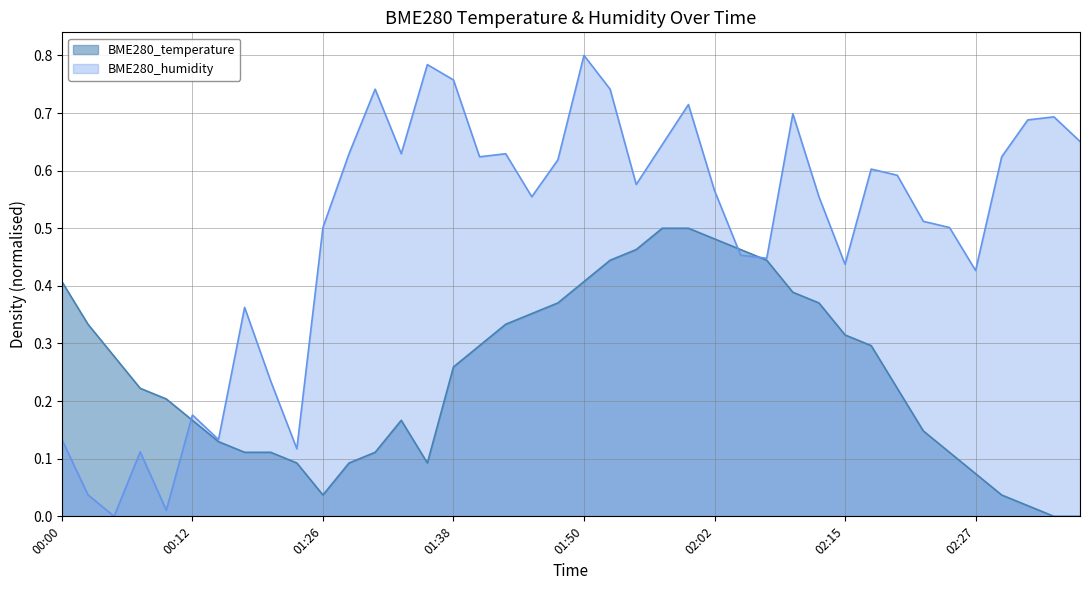

Reading right to left, transcribe all the data shown in this chart.

BME280_temperature: 02:37=0.0	02:34=0.0	02:32=0.0	02:29=0.0	02:27=0.1	02:24=0.1	02:22=0.1	02:19=0.2	02:17=0.3	02:15=0.3	02:12=0.4	02:10=0.4	02:07=0.4	02:05=0.5	02:02=0.5	02:00=0.5	01:58=0.5	01:55=0.5	01:53=0.4	01:50=0.4	01:48=0.4	01:45=0.4	01:43=0.3	01:40=0.3	01:38=0.3	01:35=0.1	01:33=0.2	01:31=0.1	01:28=0.1	01:26=0.0	00:22=0.1	00:19=0.1	00:17=0.1	00:14=0.1	00:12=0.2	00:09=0.2	00:07=0.2	00:05=0.3	00:02=0.3	00:00=0.4
BME280_humidity: 02:37=0.7	02:34=0.7	02:32=0.7	02:29=0.6	02:27=0.4	02:24=0.5	02:22=0.5	02:19=0.6	02:17=0.6	02:15=0.4	02:12=0.6	02:10=0.7	02:07=0.4	02:05=0.5	02:02=0.6	02:00=0.7	01:58=0.6	01:55=0.6	01:53=0.7	01:50=0.8	01:48=0.6	01:45=0.6	01:43=0.6	01:40=0.6	01:38=0.8	01:35=0.8	01:33=0.6	01:31=0.7	01:28=0.6	01:26=0.5	00:22=0.1	00:19=0.2	00:17=0.4	00:14=0.1	00:12=0.2	00:09=0.0	00:07=0.1	00:05=0.0	00:02=0.0	00:00=0.1